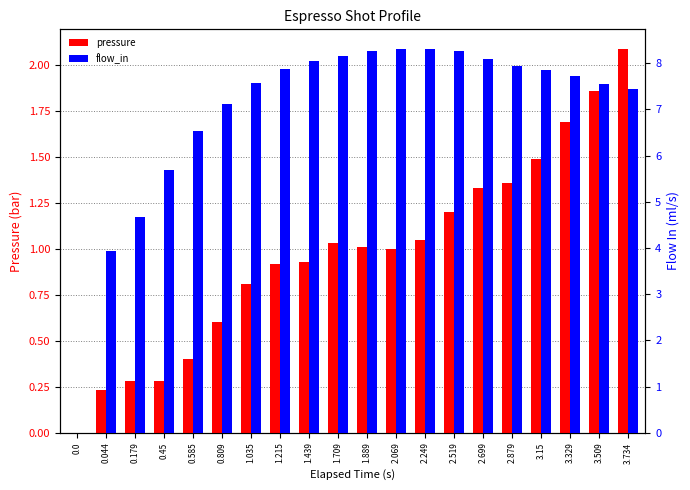

What is the value of the flow_in bar at the 16th from the left?

8.0